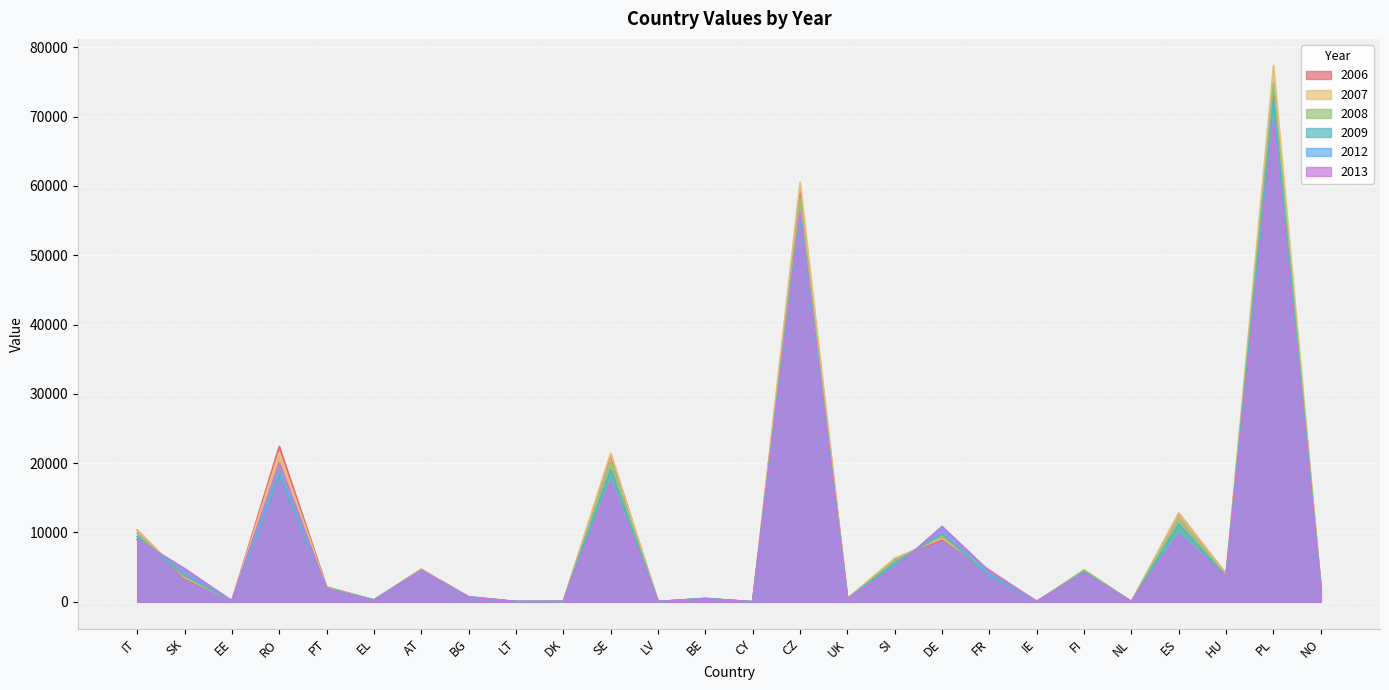

Count the number of categories in the chart.

26